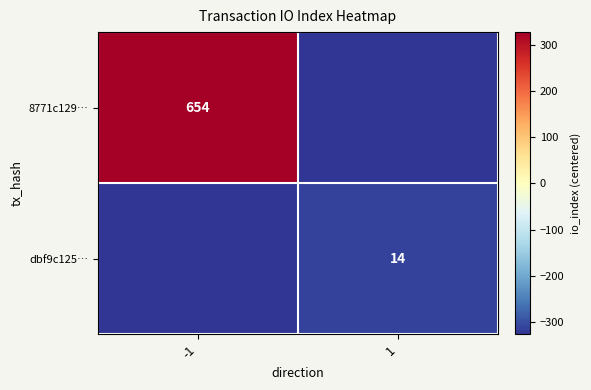

Is the value of dbf9c125… at 1 greater than the value of 8771c129… at -1?

No